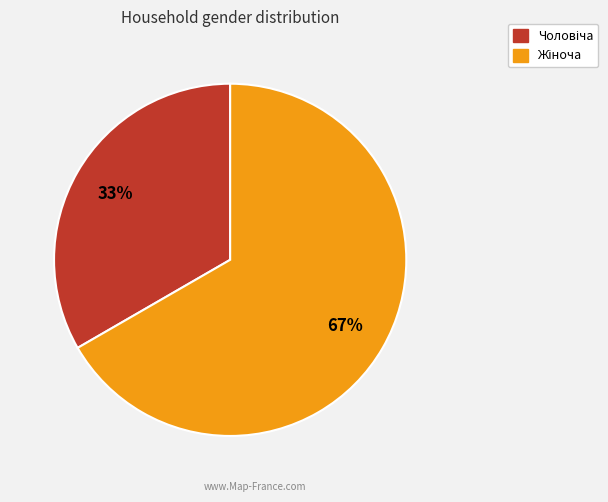

How many segments does this pie chart have?

2